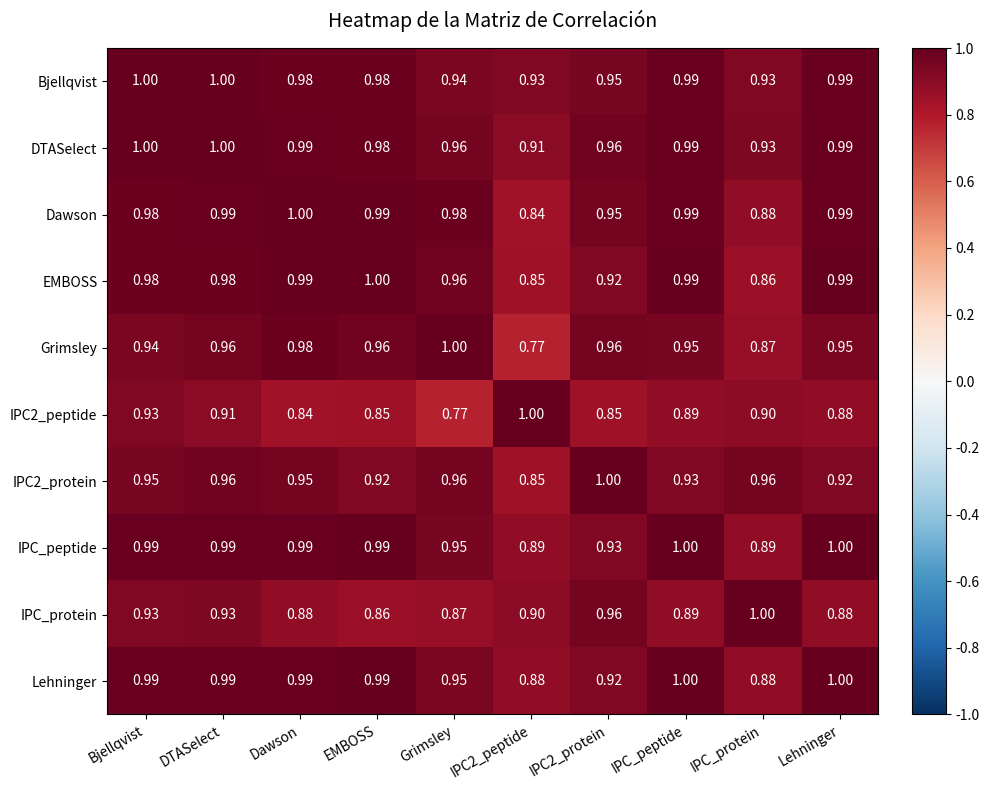

Which category has the lowest value in the IPC2_peptide series?

Grimsley